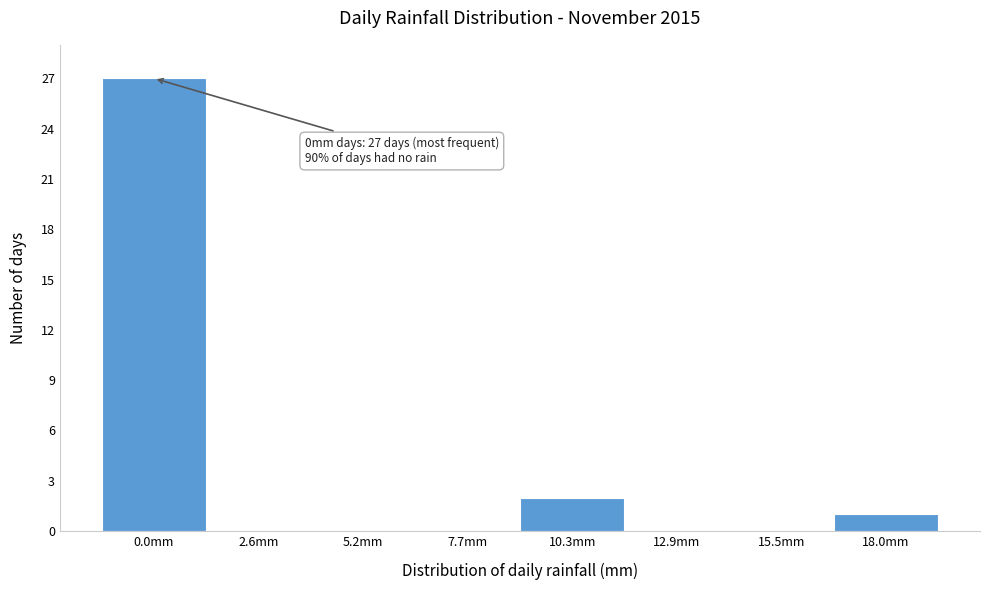

Reading left to right, list all the values displayed in this chart.

0.0mm=27	2.6mm=0	5.2mm=0	7.7mm=0	10.3mm=2	12.9mm=0	15.5mm=0	18.0mm=1